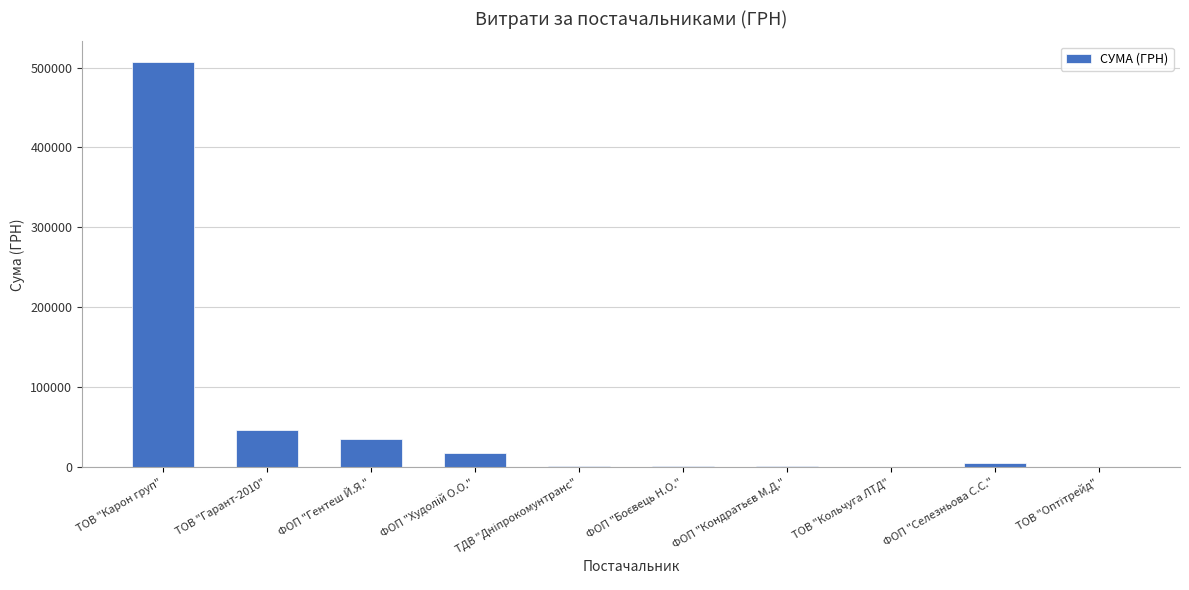

What is the sum of all values?

618807.2